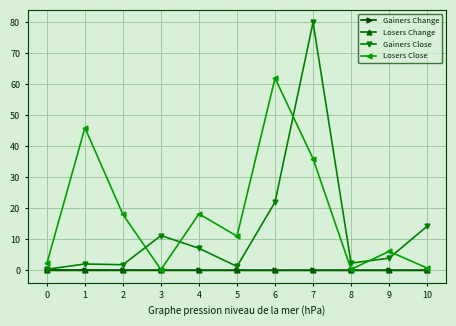

At which category does Losers Close reach its first local valley?

3